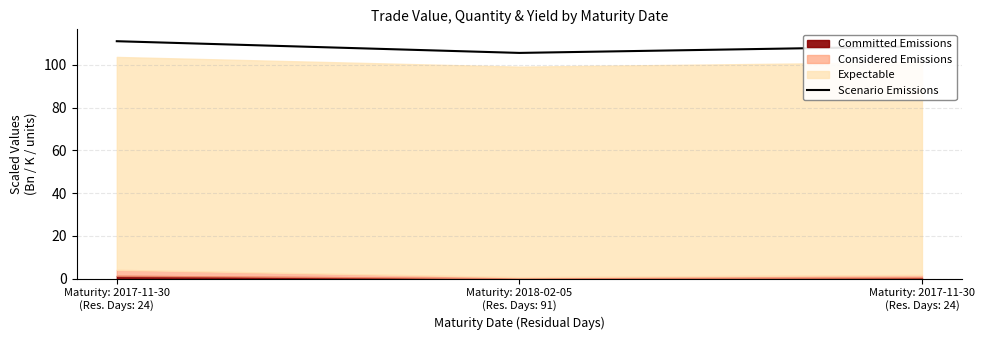

What is the difference between the maximum and minimum values?

5.5